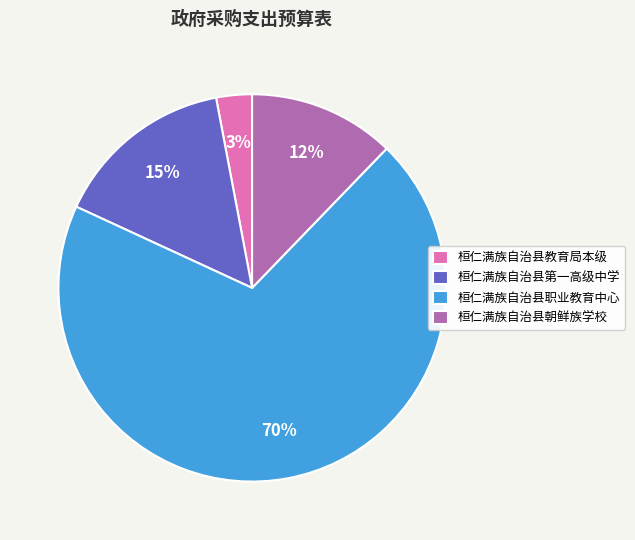

To the nearest percent, what is the average slice percentage?

25%